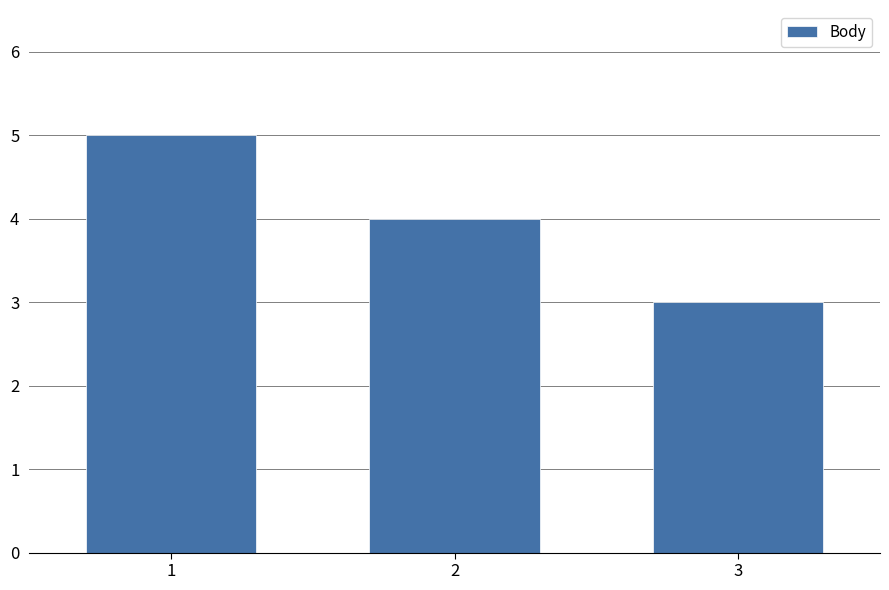

Does the chart contain any negative values?

No